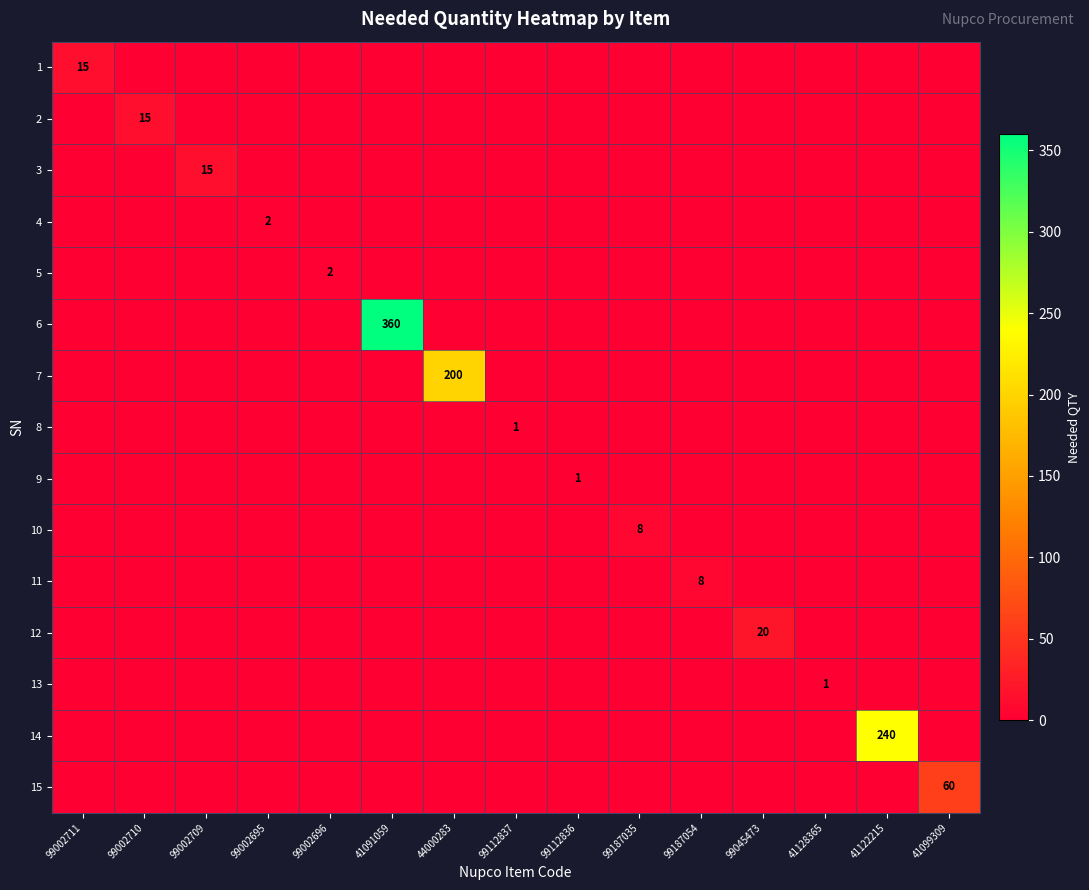

What is the spread (max minus min) of values at 44000283?

200